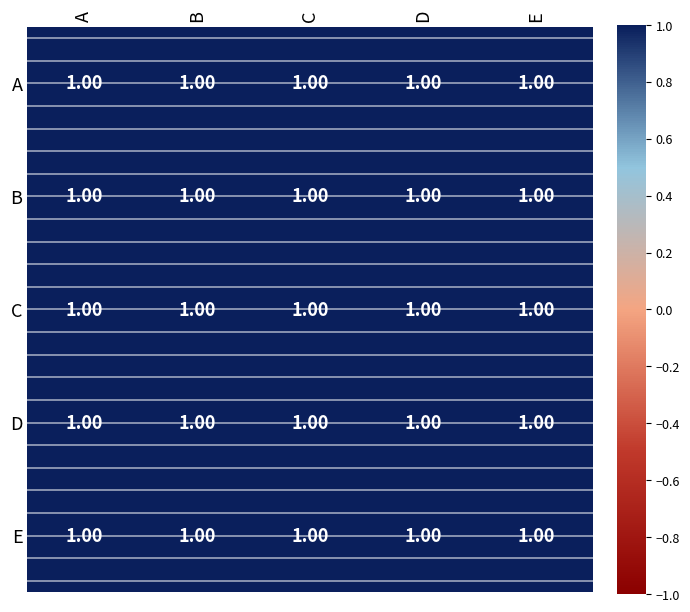

Reading right to left, what are all the values shown in this chart?

A: E=1.0	D=1.0	C=1.0	B=1.0	A=1.0
B: E=1.0	D=1.0	C=1.0	B=1.0	A=1.0
C: E=1.0	D=1.0	C=1.0	B=1.0	A=1.0
D: E=1.0	D=1.0	C=1.0	B=1.0	A=1.0
E: E=1.0	D=1.0	C=1.0	B=1.0	A=1.0